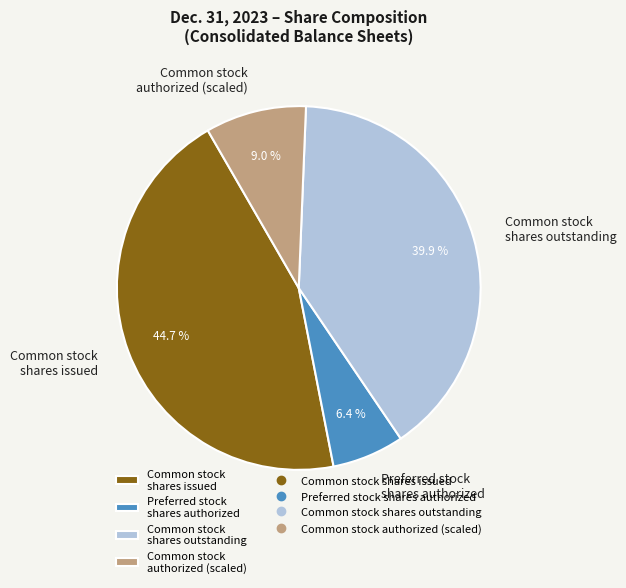

To the nearest percent, what is the difference between the largest and smallest slice percentages?

38%